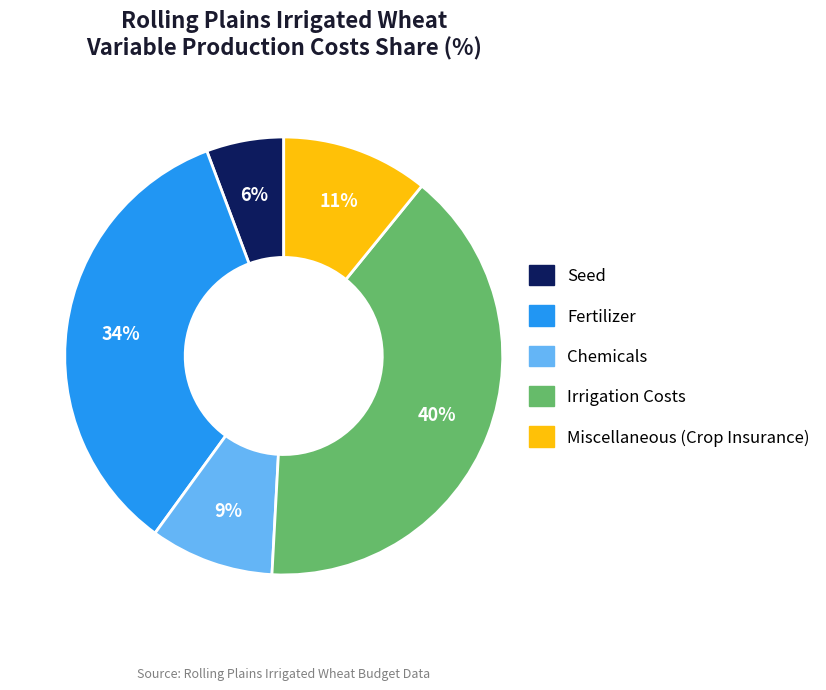

Count the number of slices in the pie.

5